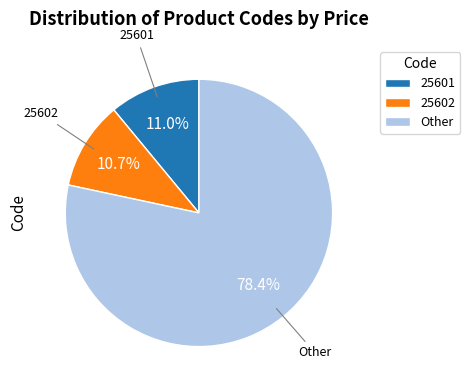

Which category accounts for the majority?

Other